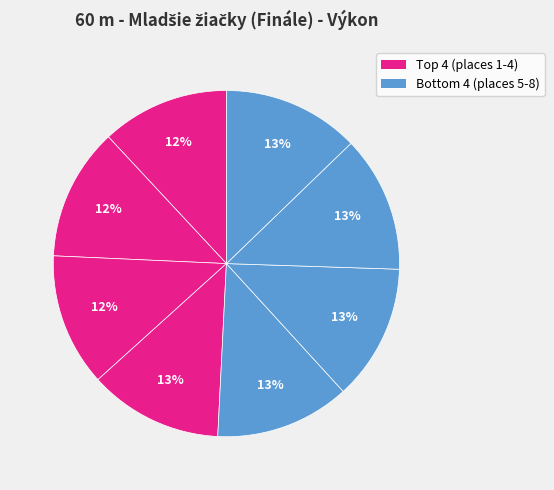

To the nearest percent, what is the average slice percentage?

12%